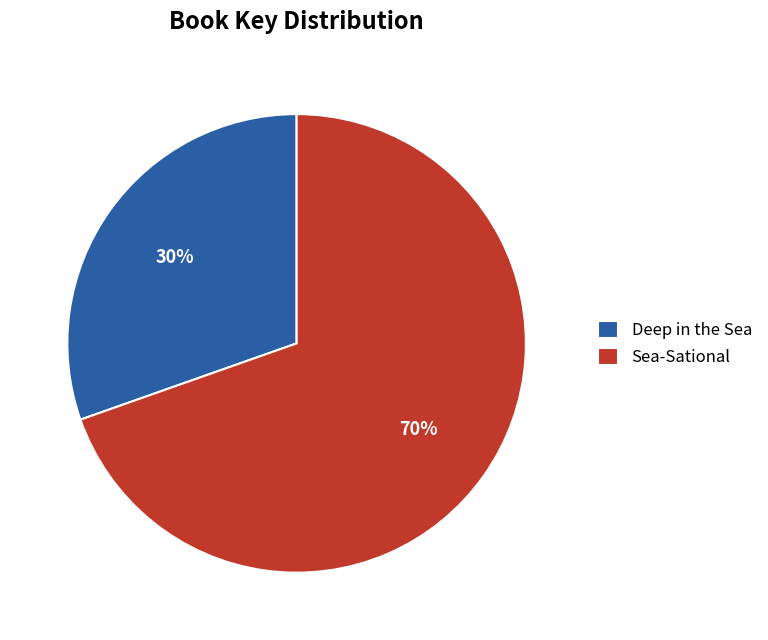

The Sea-Sational slice represents 81% of the pie. True or false?

False